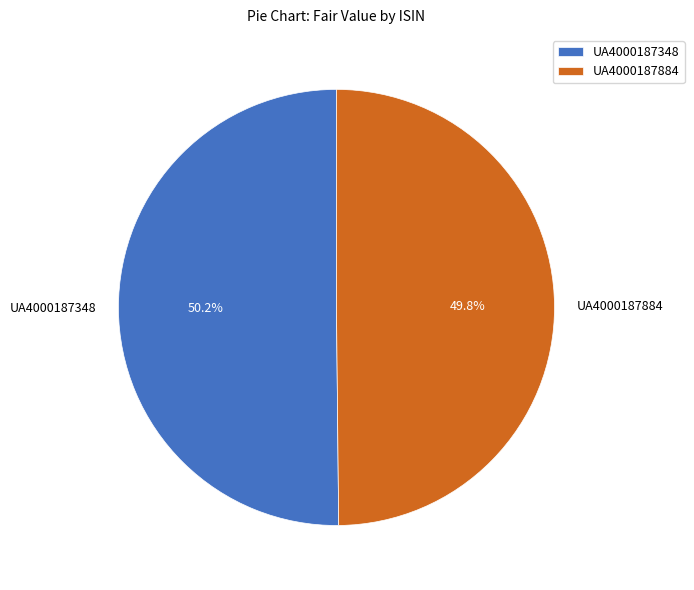

Is there any slice that represents more than half of the pie?

Yes